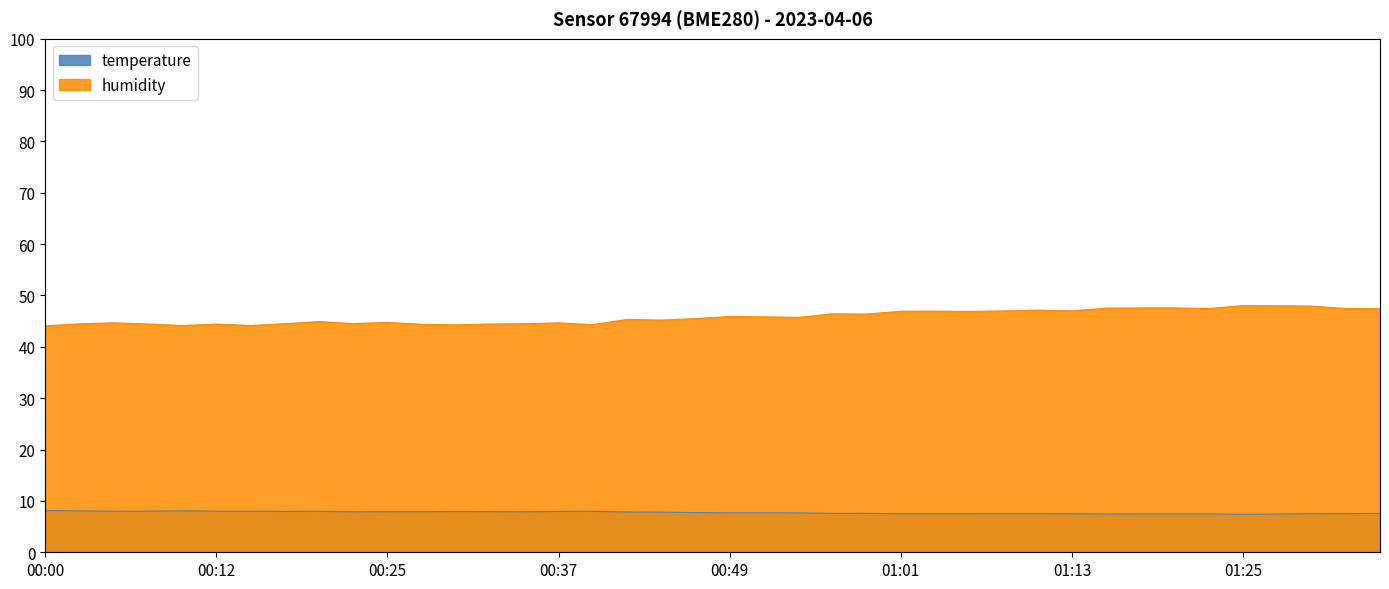

List the series in order of their peak value, highest first.

humidity, temperature